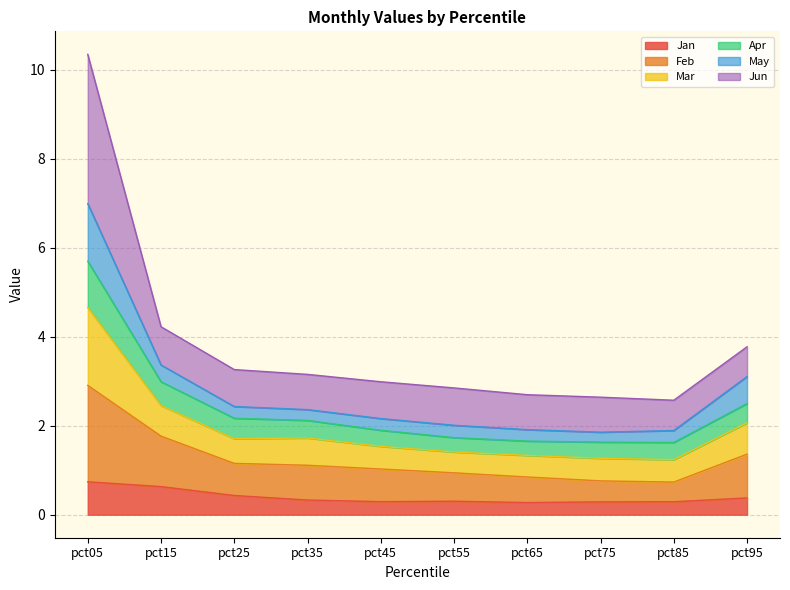

The value of Feb at pct05 is 7.0. True or false?

False